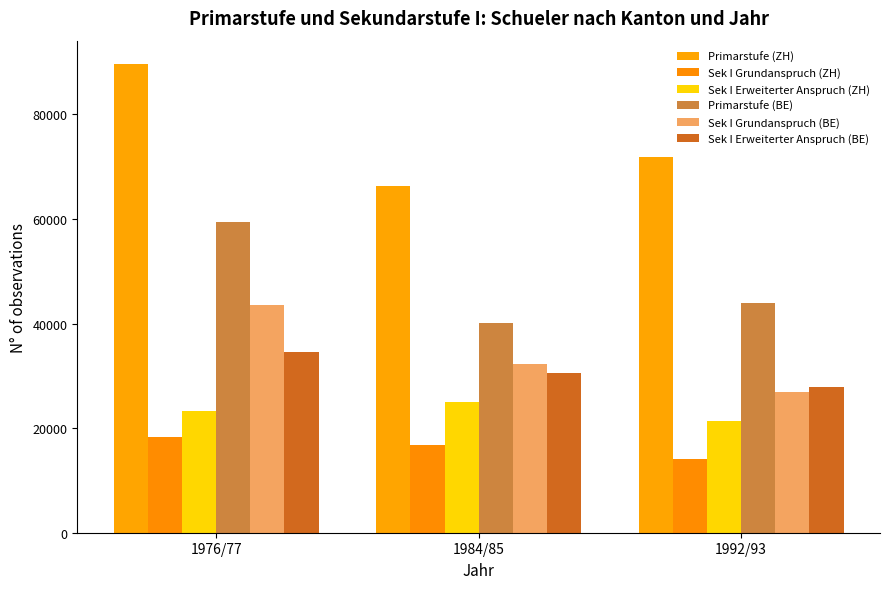

The value of Primarstufe (ZH) at 1976/77 is 140406. True or false?

False